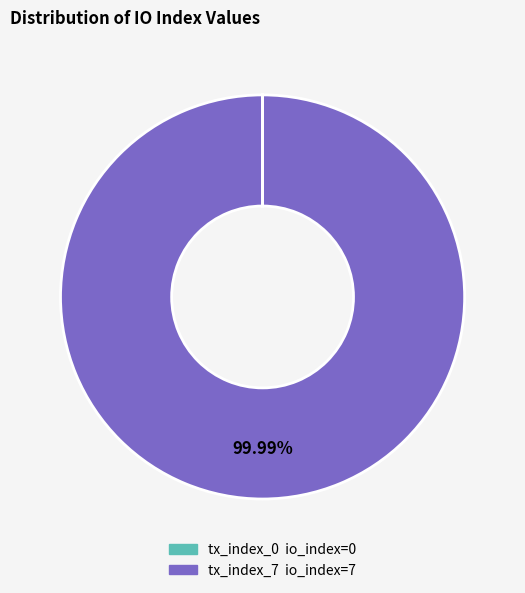

Which slice represents more than half of the pie?

tx_index_7